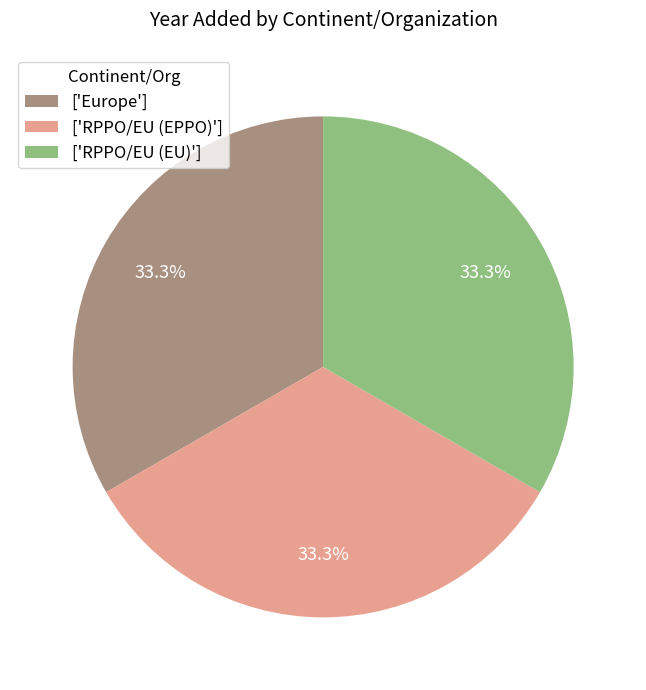

Combined, do ['Europe'] and ['RPPO/EU (EPPO)'] account for over 50%?

Yes